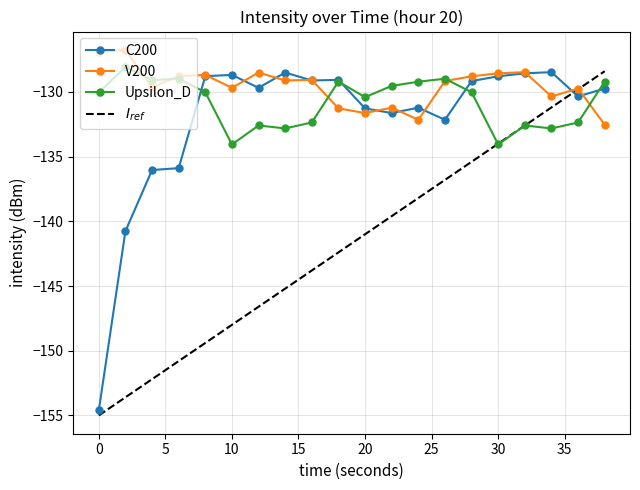

What is the smallest value displayed?

-155.0